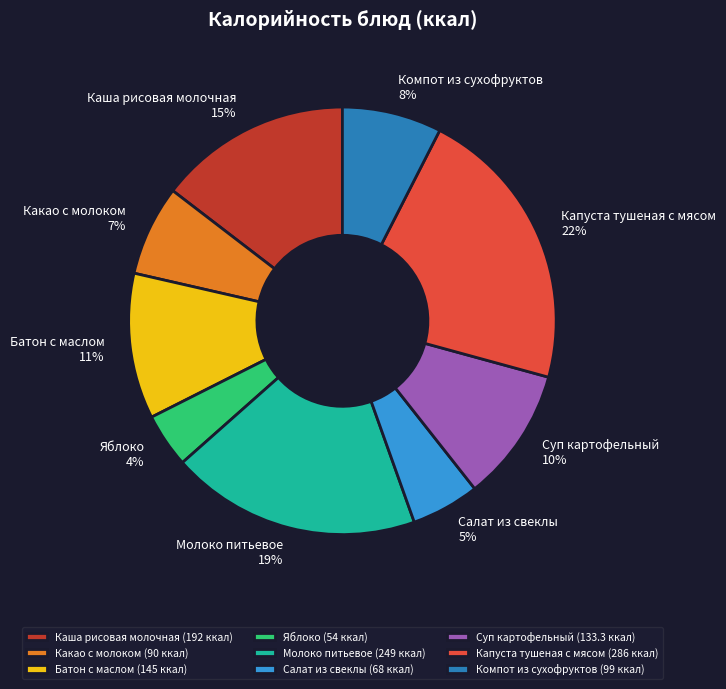

Does any single category account for the majority?

No